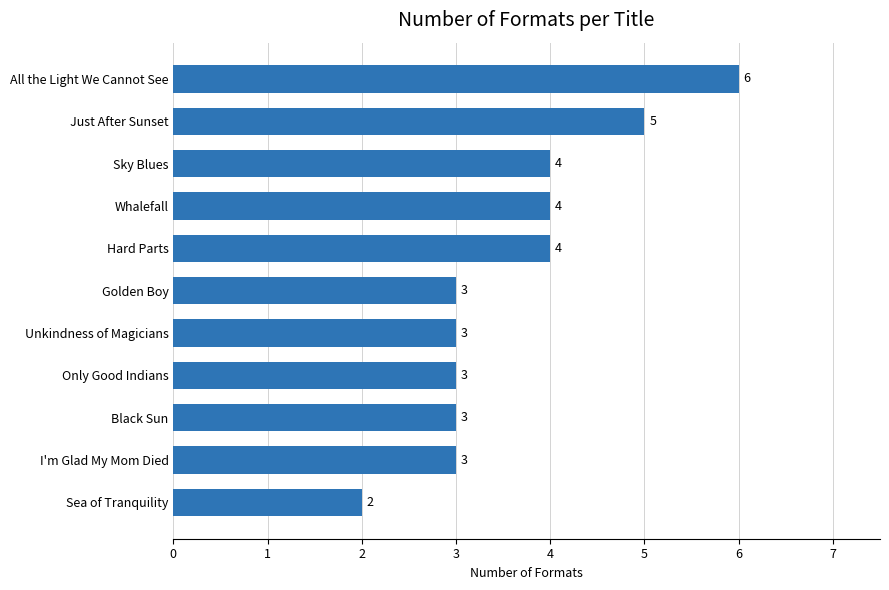

The chart shows a value of 4 at Whalefall. True or false?

True